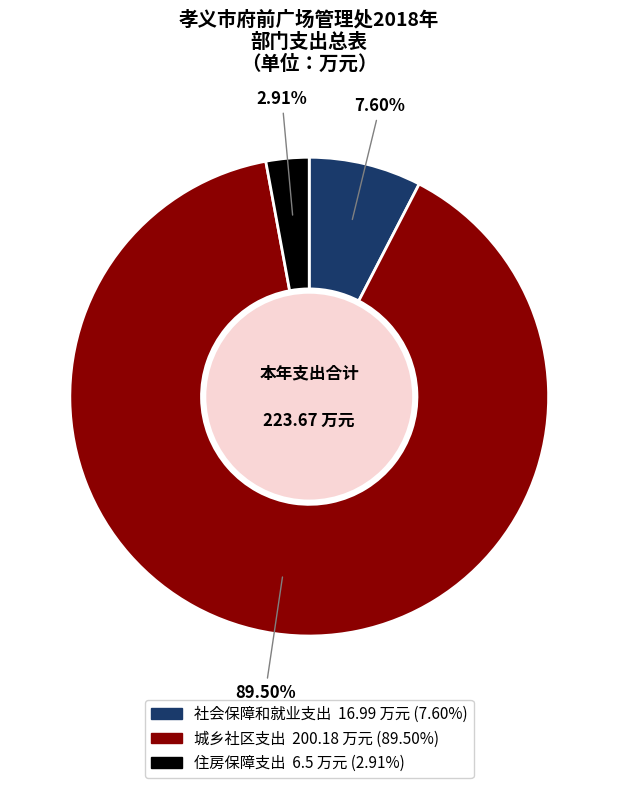

To the nearest percent, what is the difference between the 城乡社区支出 and 社会保障和就业支出 slice percentages?

82%